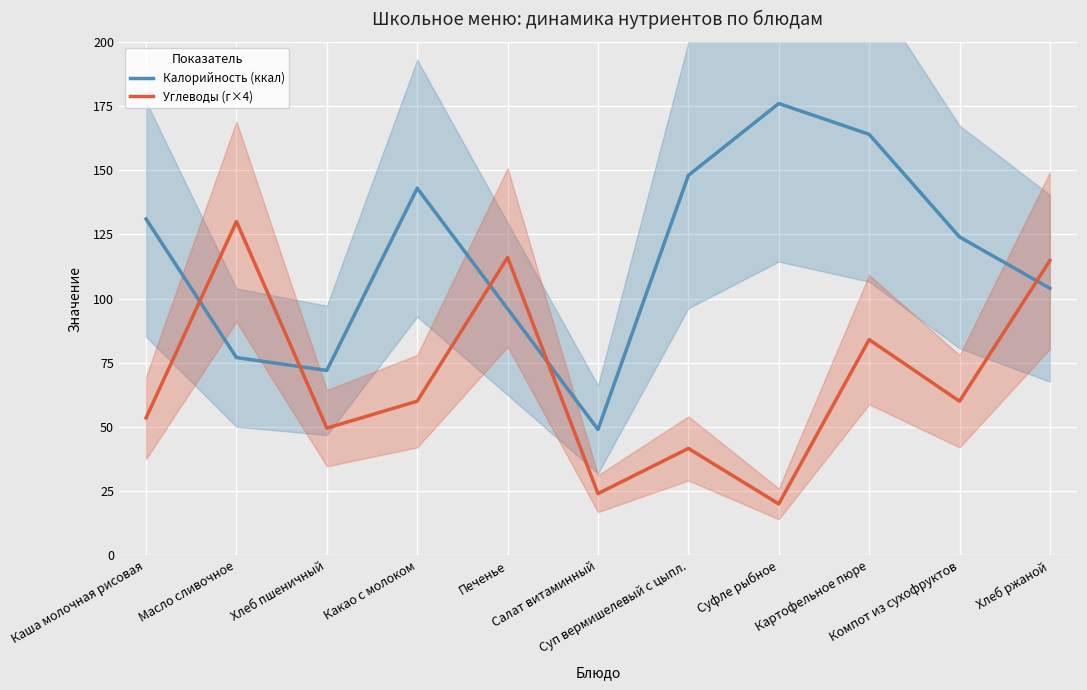

After their last crossing, which series has the higher values: Углеводы (г×4) or Калорийность (ккал)?

Углеводы (г×4)